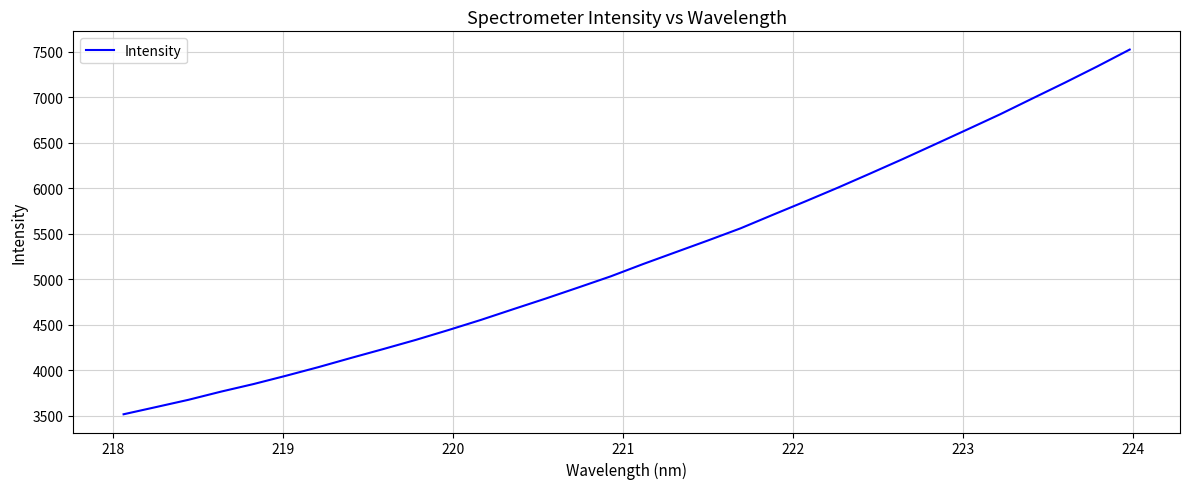

What is the difference between the maximum and second lowest values?

3925.5